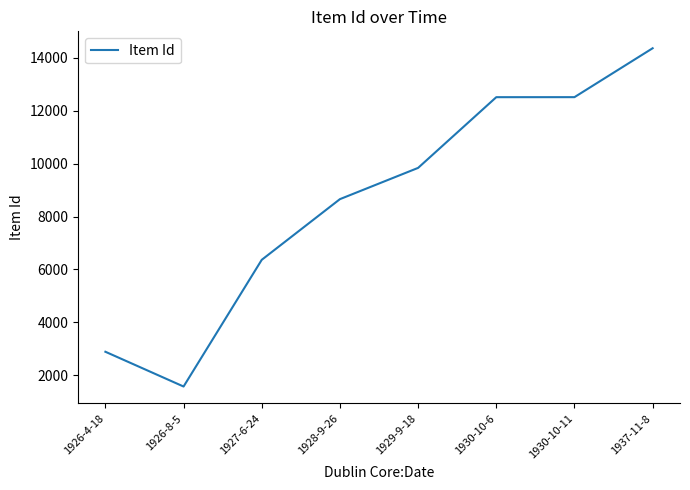

Where is the first local minimum?

1926-8-5